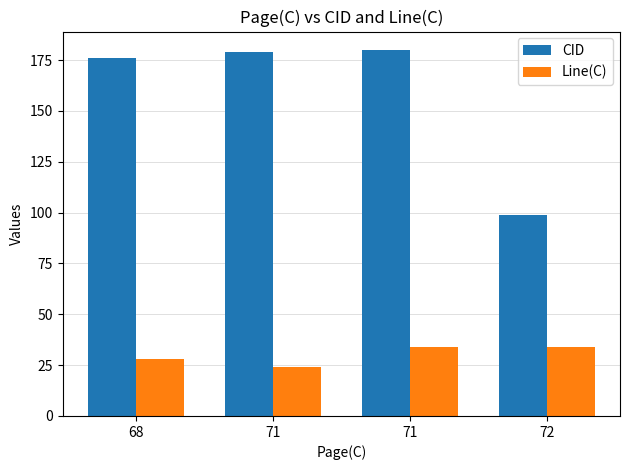

Reading right to left, list all the values displayed in this chart.

CID: 72=99	71=180	71=179	68=176
Line(C): 72=34	71=34	71=24	68=28